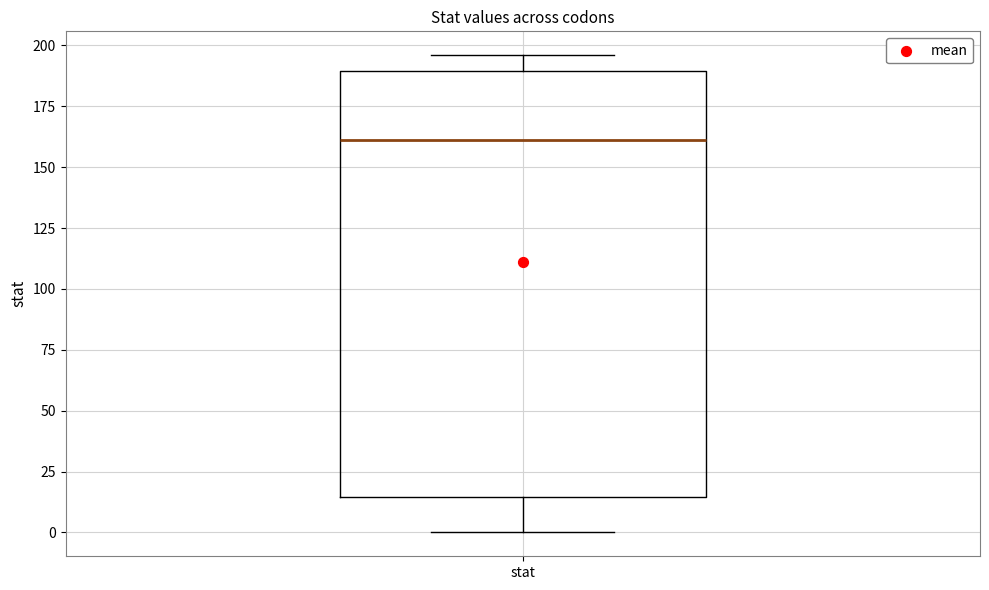

Transcribe this box plot: give where the median line is, the range the box spans, and where the two whiskers end, as read against the y-axis. The values are not printed on the chart, so give them approximately, as read against the axis.

median 160, box 15 to 190, whiskers 0 to 195